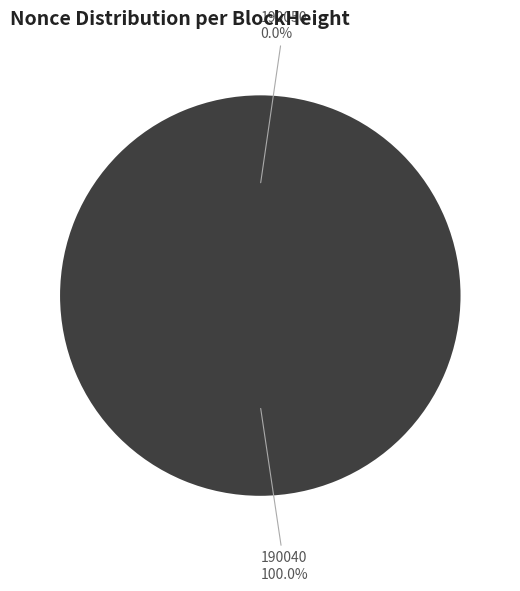

To the nearest percent, what is the difference between the 190050 and 190040 slice percentages?

100%